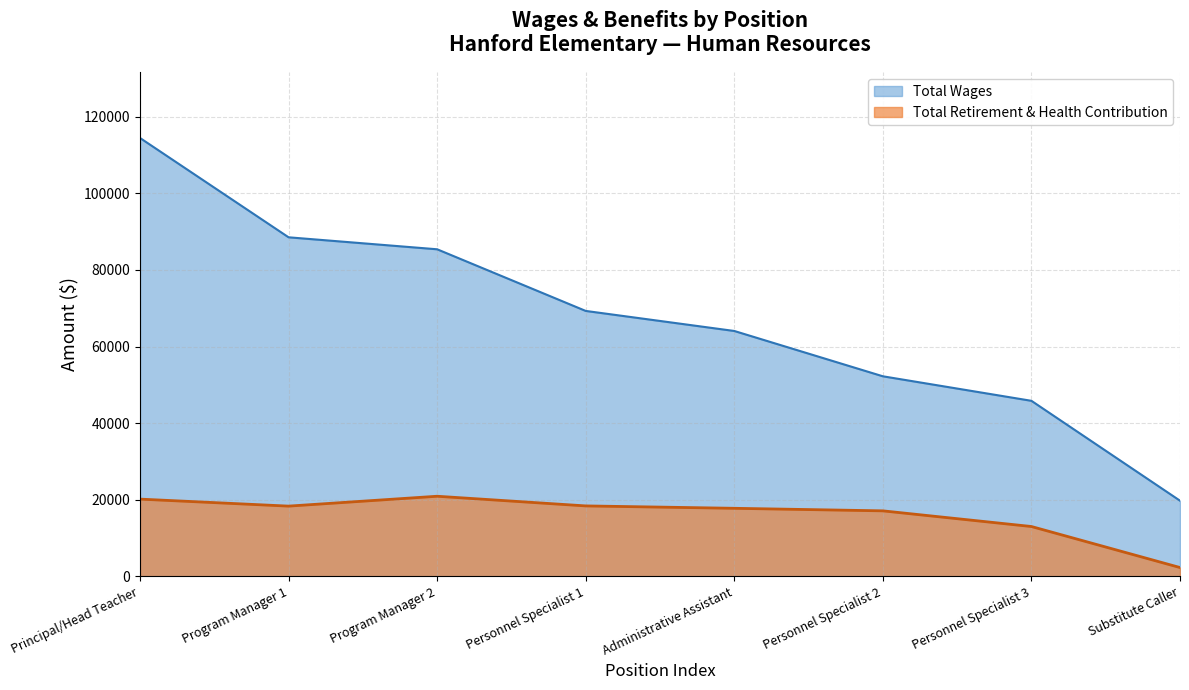

What is the total value across all series at Administrative Assistant?

81813